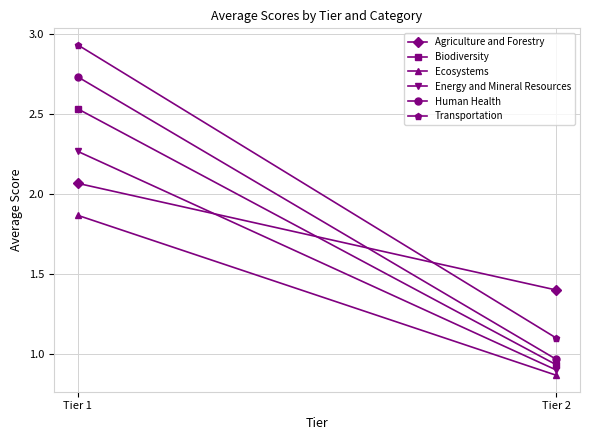

How many categories are shown in the chart?

2